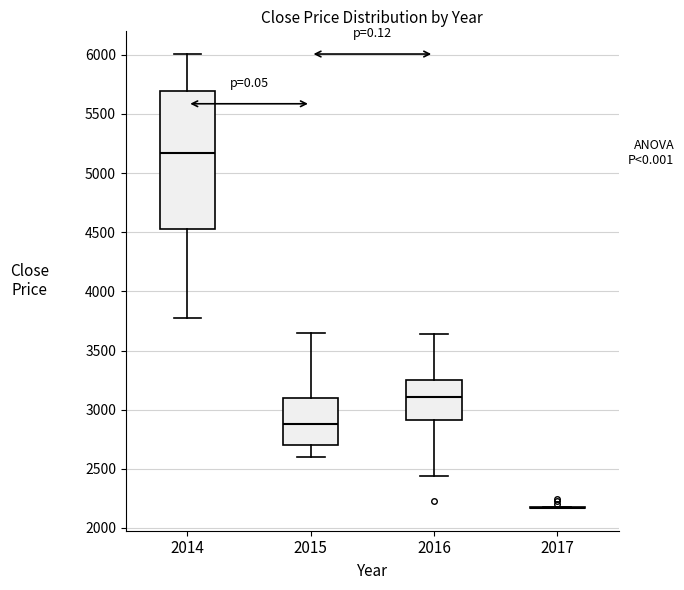

Reading left to right, transcribe this box plot: for each box, give where its median line is, the range the box spans, and where its two whiskers end, as read against the y-axis. The values are not printed on the chart, so give them approximately, as read against the axis.

2014: median 5150, box 4550 to 5700, whiskers 3800 to 6000
2015: median 2900, box 2700 to 3100, whiskers 2600 to 3650
2016: median 3100, box 2900 to 3250, whiskers 2450 to 3650
2017: box collapsed to a line at 2150, whiskers 2150 to 2200